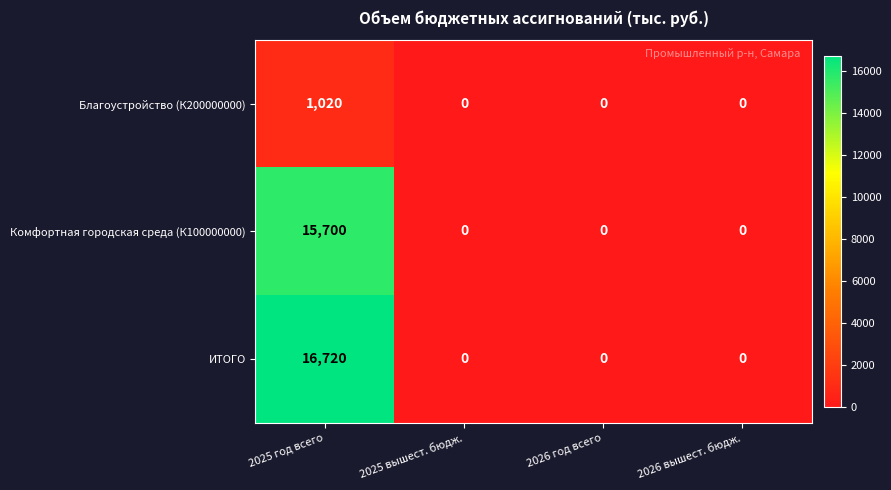

What is the greatest value displayed?

16720